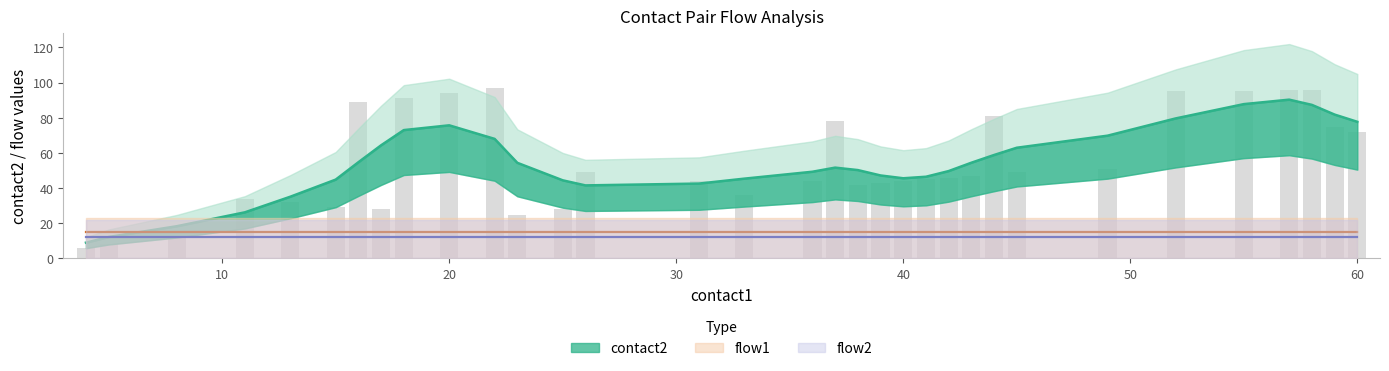

Rank the series by their maximum value, from highest to lowest.

contact2, flow1, flow2